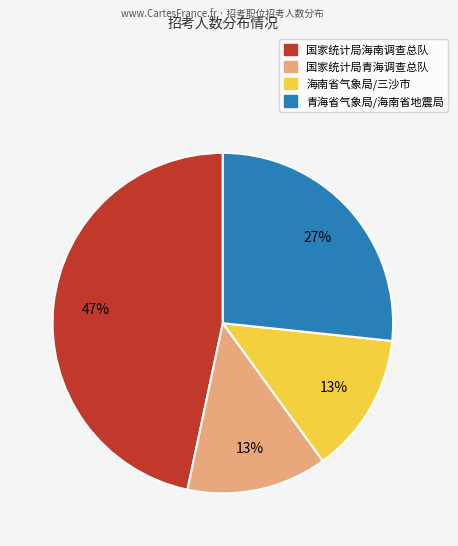

Is there any slice that represents more than half of the pie?

No